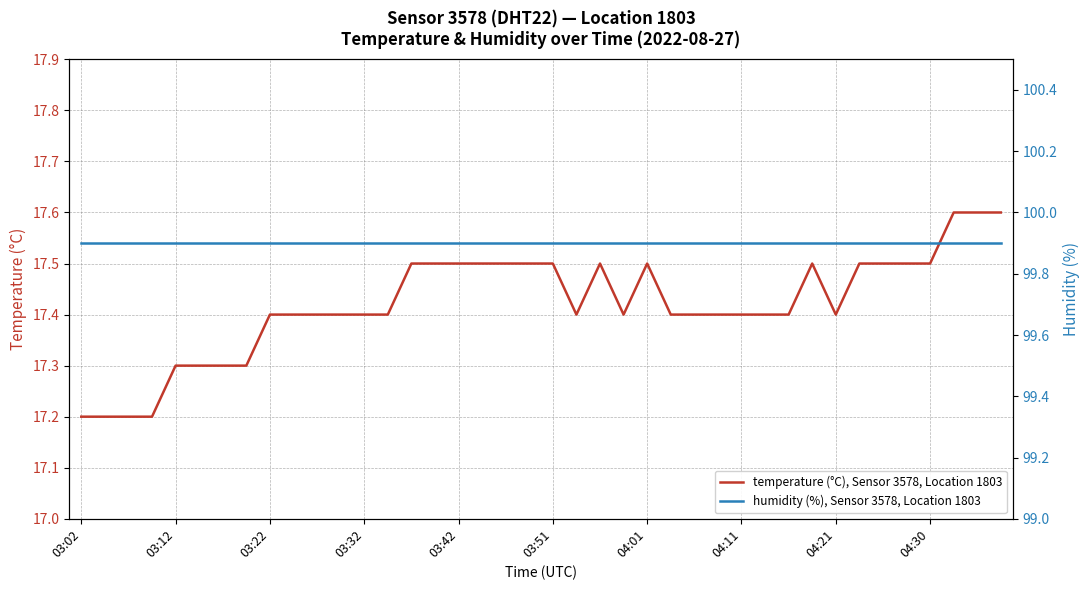

True or false: humidity (%), Sensor 3578, Location 1803 and temperature (°C), Sensor 3578, Location 1803 cross at least once.

False